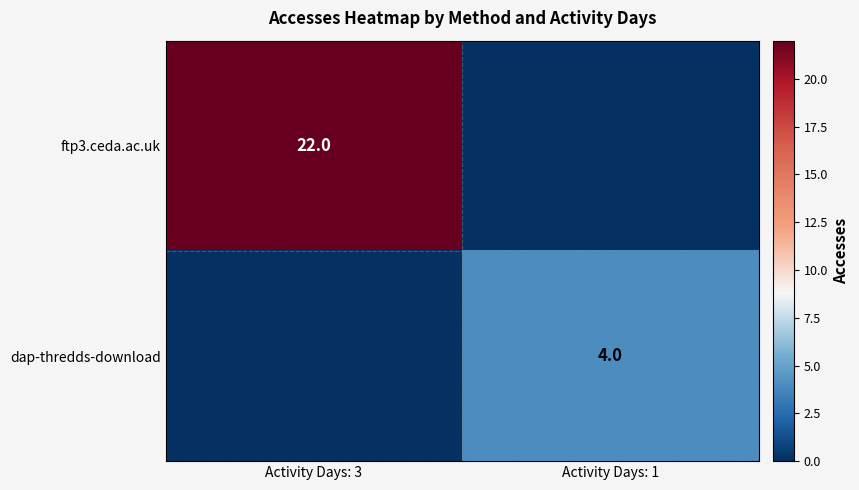

Is the value of ftp3.ceda.ac.uk at Activity Days: 3 greater than the value of dap-thredds-download at Activity Days: 1?

Yes